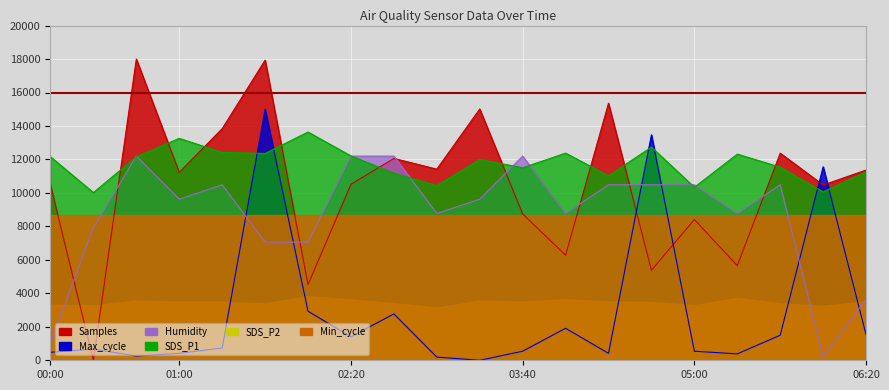

How many lines are shown in the chart?

4